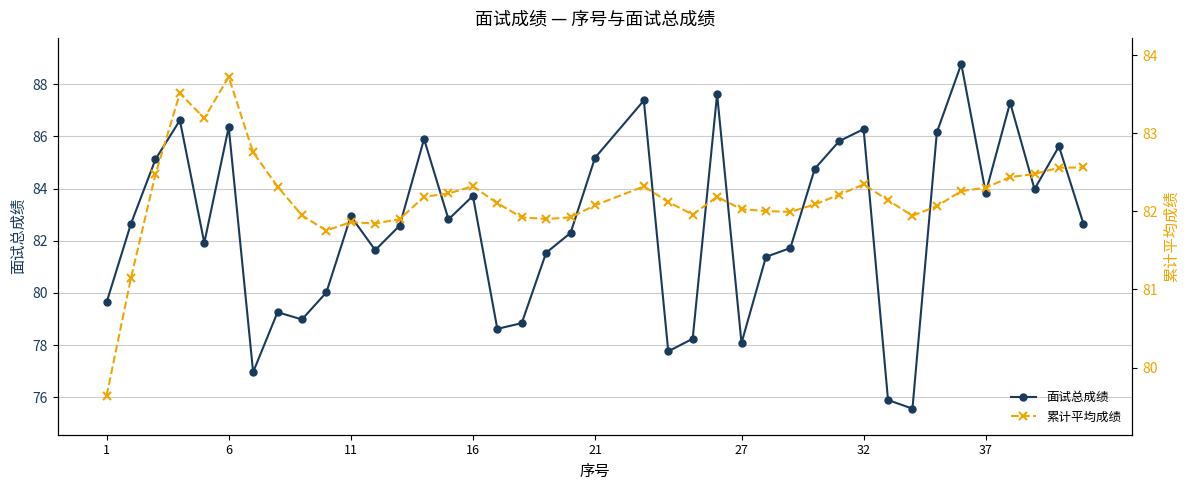

What is the difference between the second highest and second lowest values in the 累计平均成绩 series?

2.4